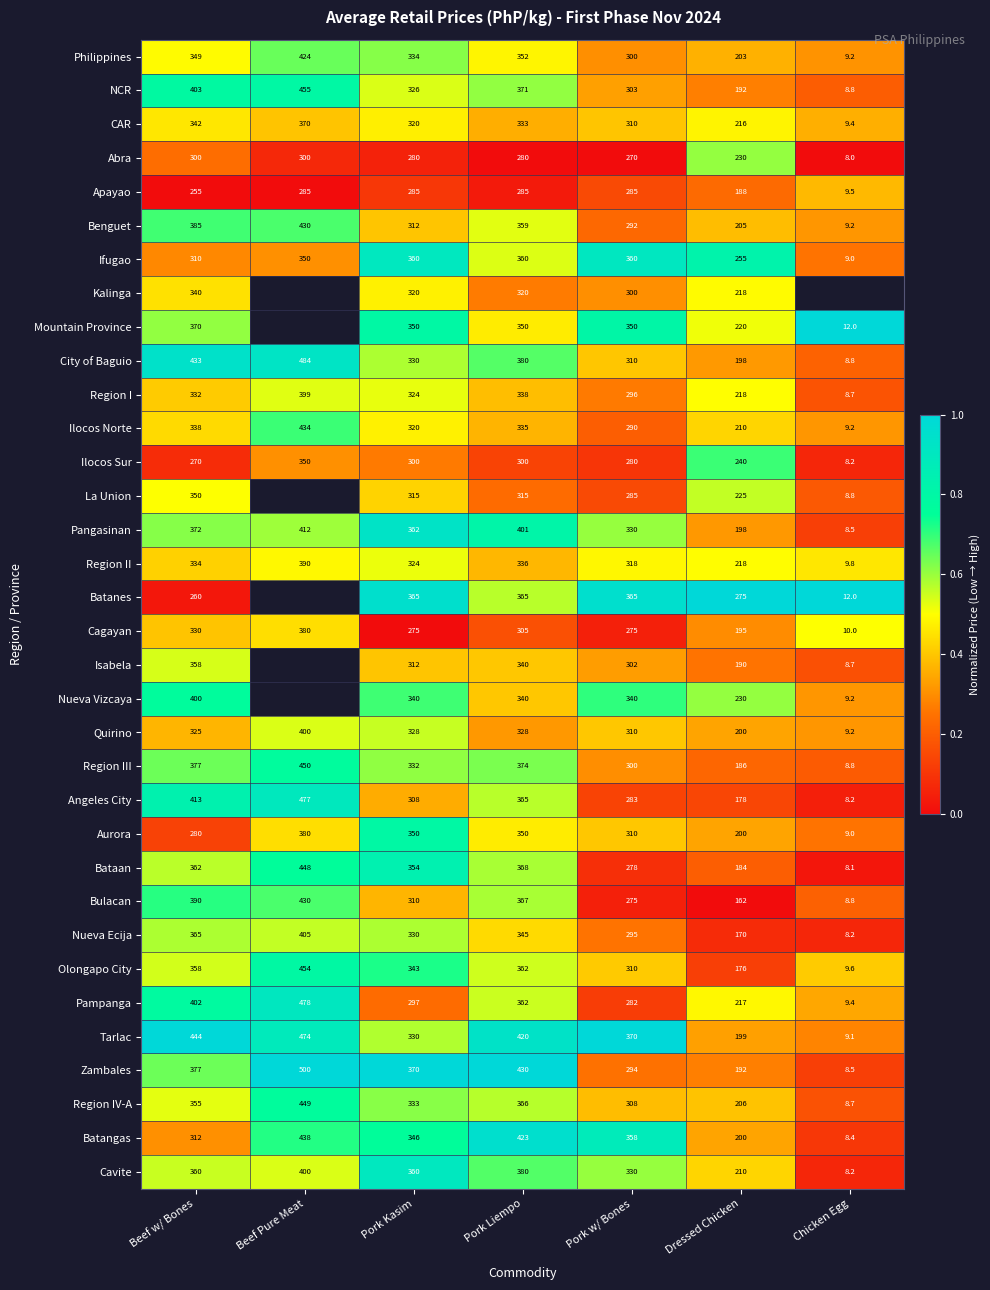

At which label does Apayao reach its minimum?

Chicken Egg